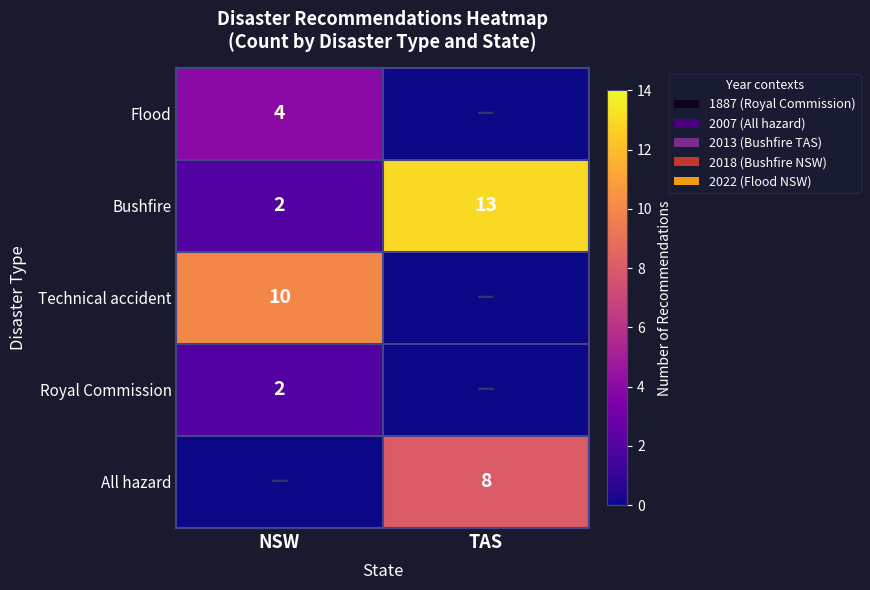

What is the difference between the maximum and minimum values in the Bushfire series?

11